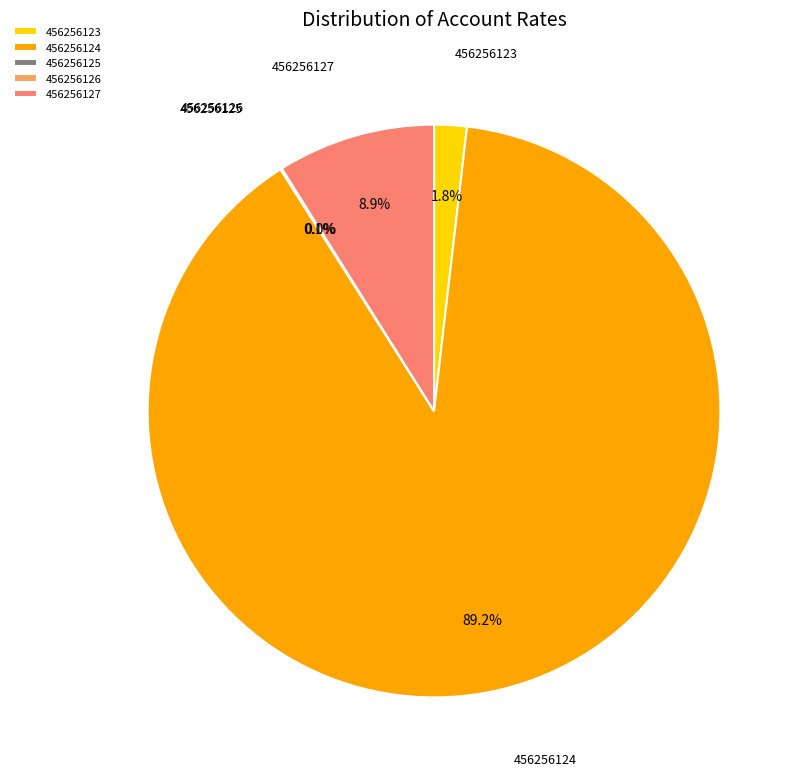

Combined, what portion of the pie is 456256123 and 456256124?

91.0%